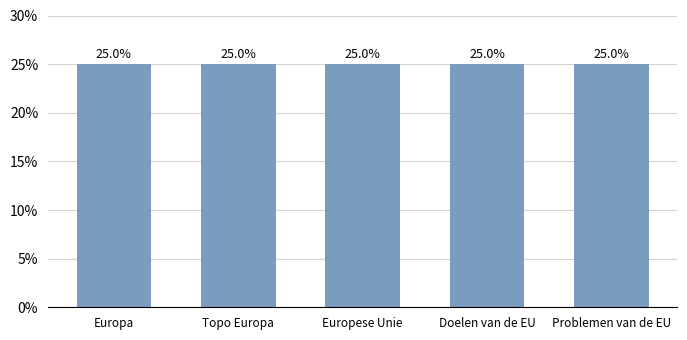

Read the value at Problemen van de EU.

25.0